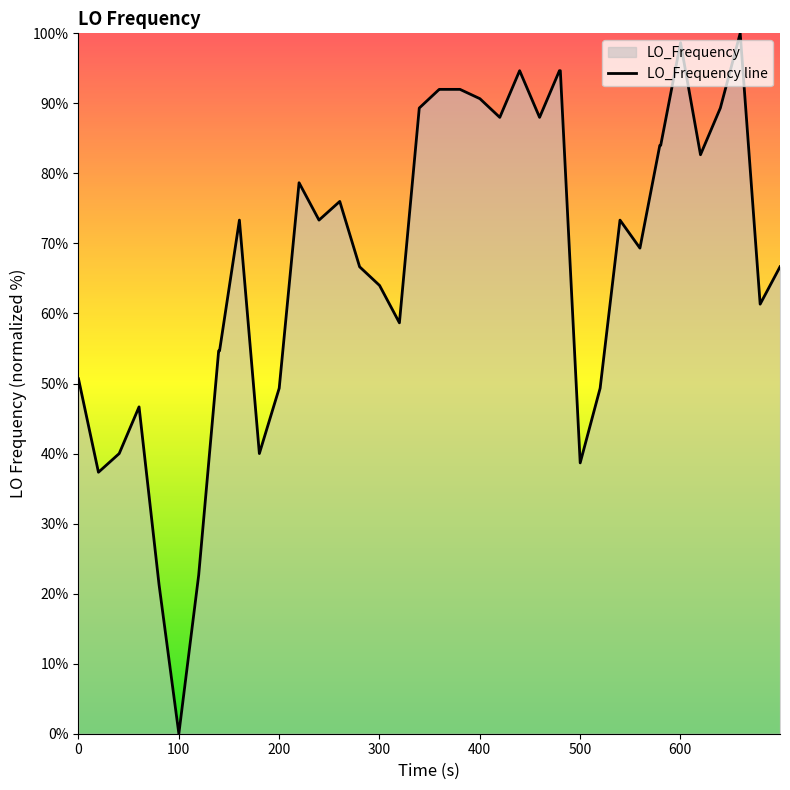

Reading right to left, list all the values displayed in this chart.

66.7	61.3	100.0	89.3	82.7	98.7	84.0	84.0	69.3	73.3	49.3	38.7	94.7	94.7	88.0	94.7	88.0	90.7	92.0	92.0	92.0	89.3	58.7	64.0	66.7	76.0	73.3	78.7	49.3	40.0	73.3	54.7	54.7	22.7	0.0	21.3	46.7	40.0	37.3	50.7